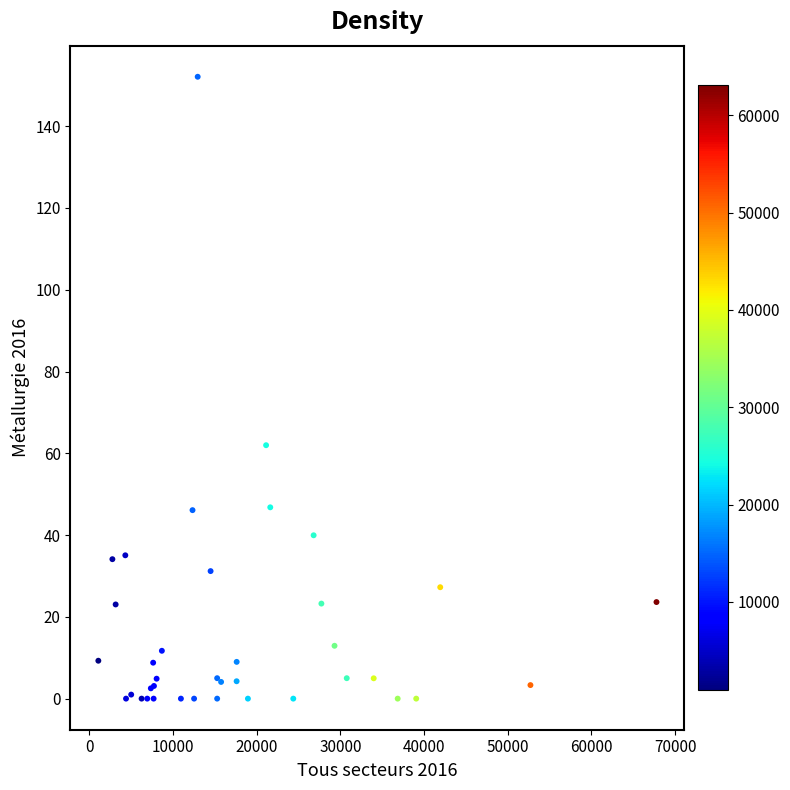

What Y value in the scatter plot is closest to 76?

62.0